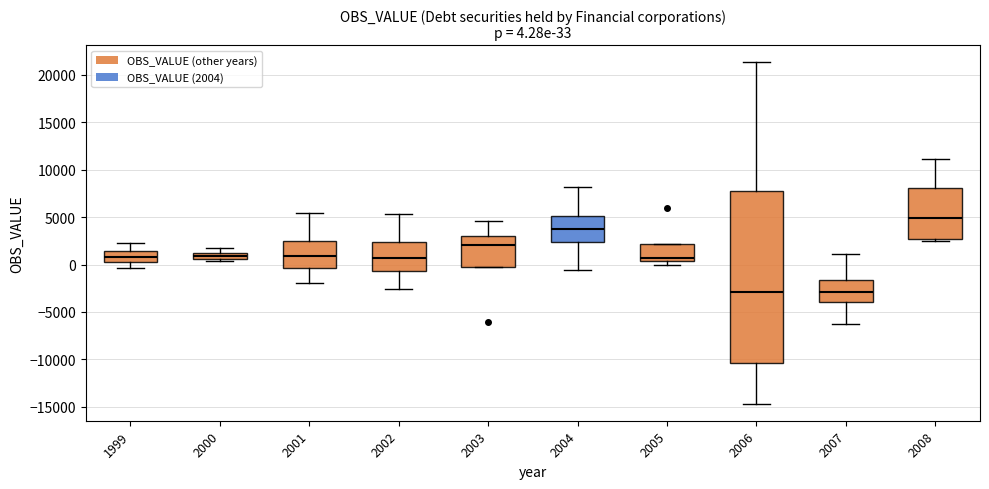

Comparing the boxes themselves (not the whiskers), which one is the tallest?

2006